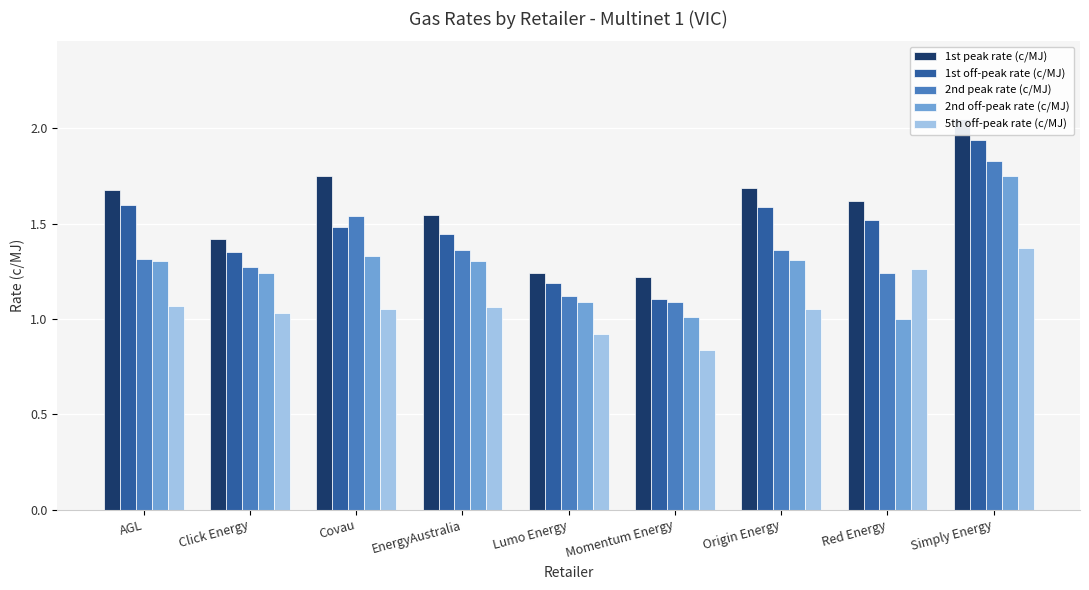

Which series has the largest total across all categories?

1st peak rate (c/MJ)